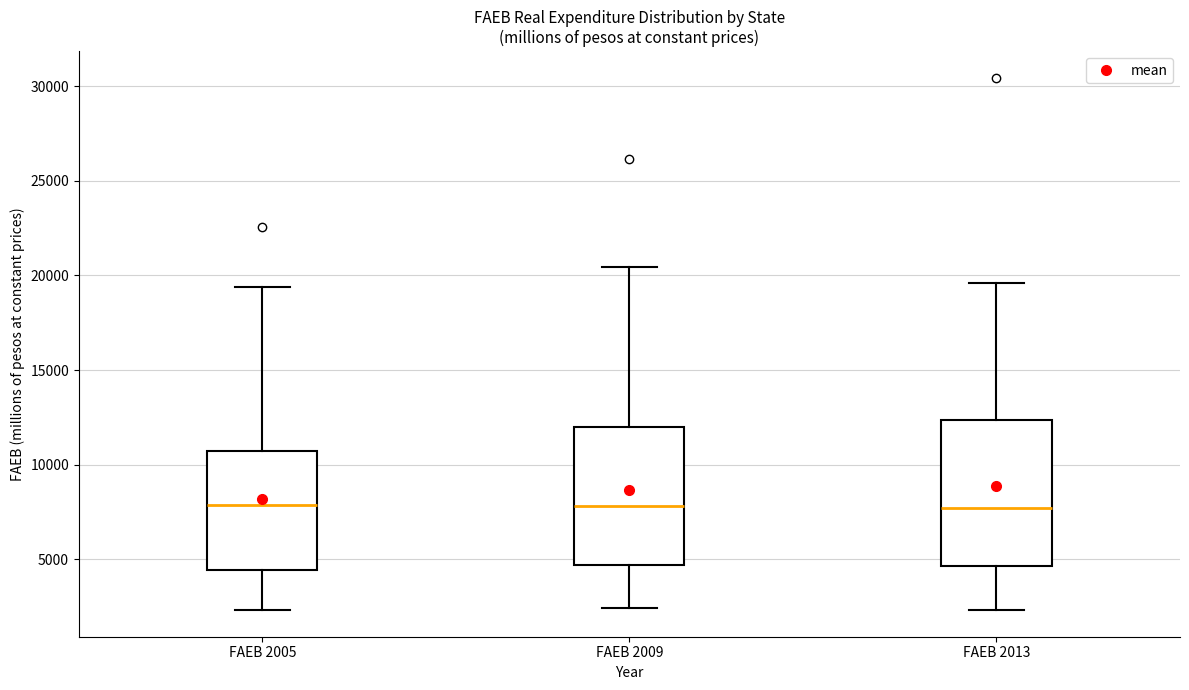

Where does the lower whisker of the box for FAEB 2005 end on the y-axis? The values are not printed on the chart, so give them approximately, as read against the axis.

2500